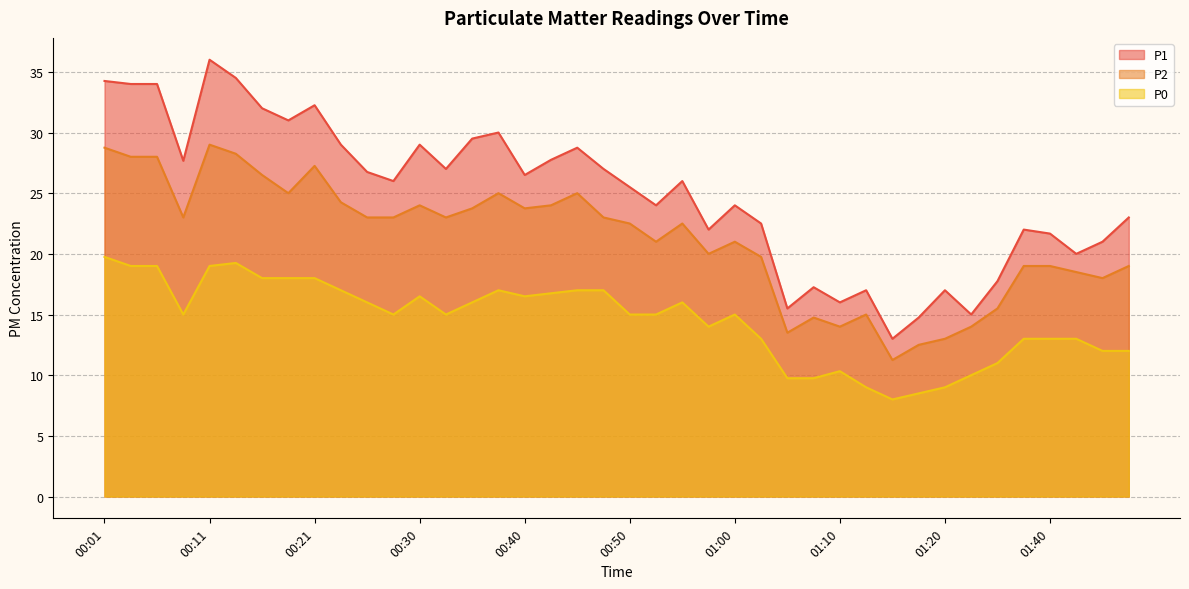

Rank the series at 00:30 from lowest to highest value.

P0, P2, P1